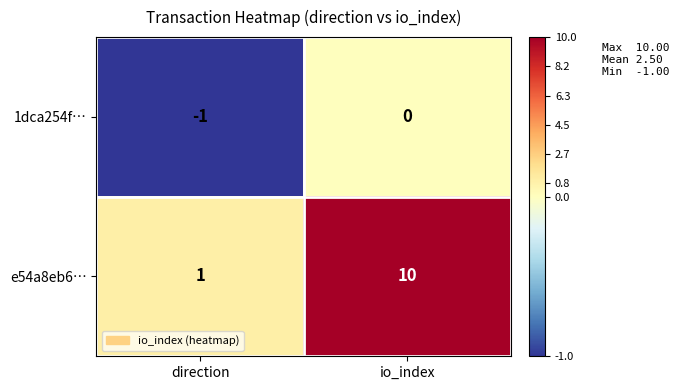

True or false: 1dca254f… has a value of -1 at direction.

True